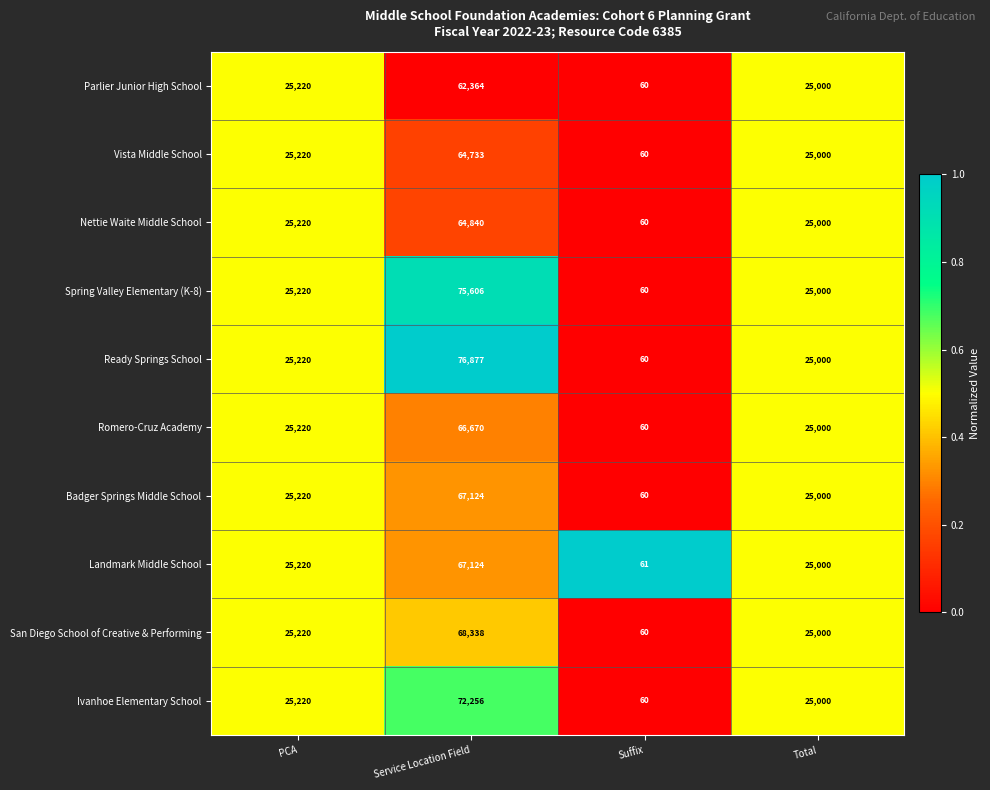

Between Service Location Field and Total, which series saw the biggest shift?

Ready Springs School